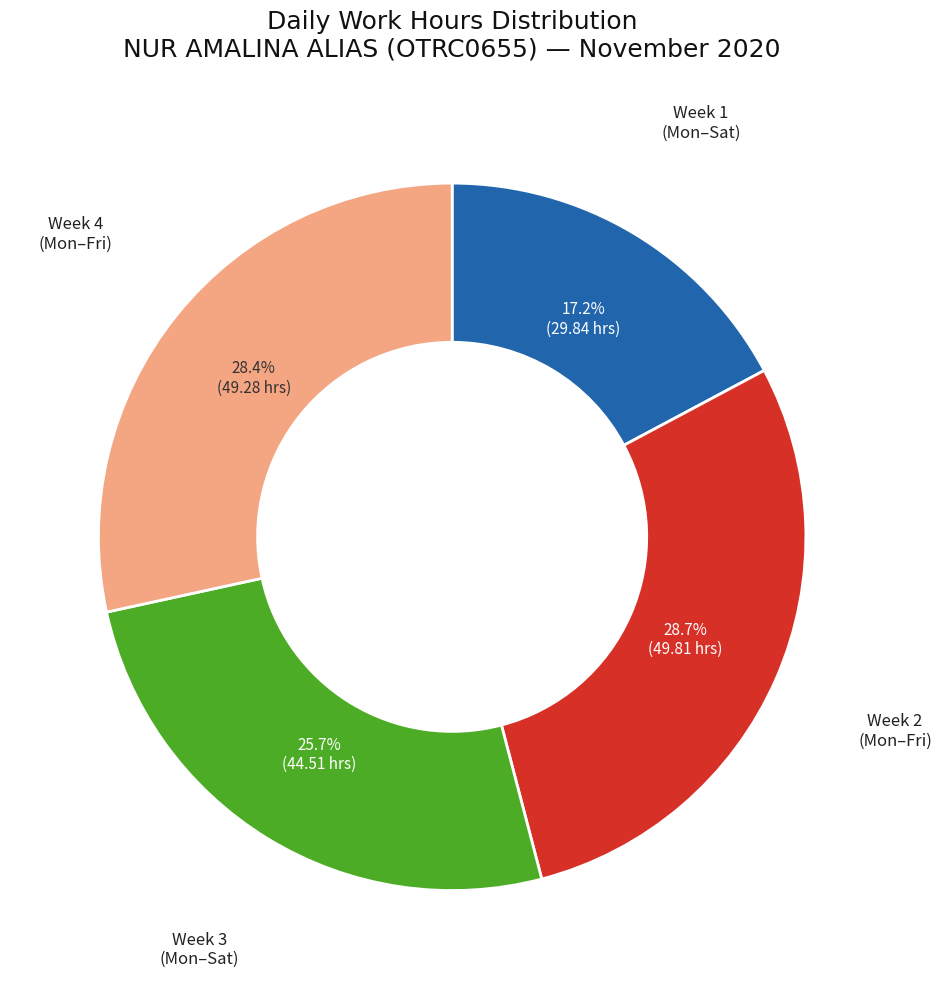

Does any single category account for the majority?

No